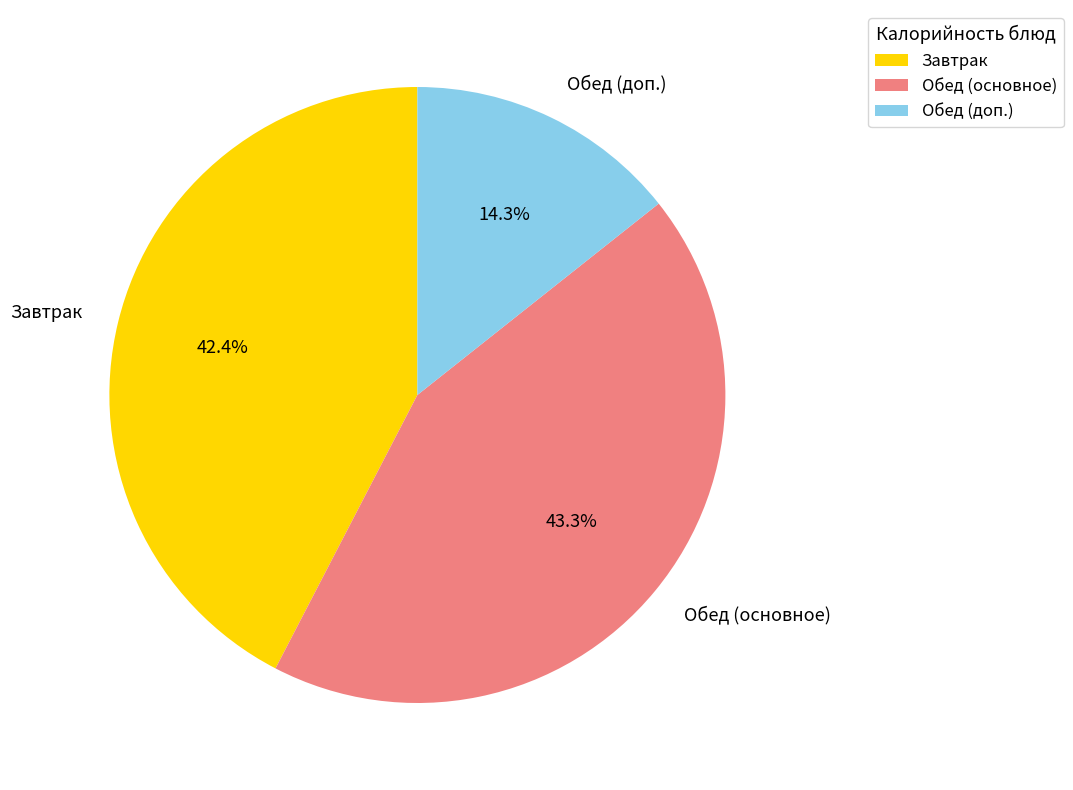

Rank the categories by value from highest to lowest.

Обед (основное), Завтрак, Обед (доп.)